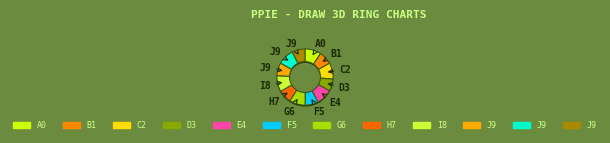

Combined, do 4 and 6 account for over 50%?

No